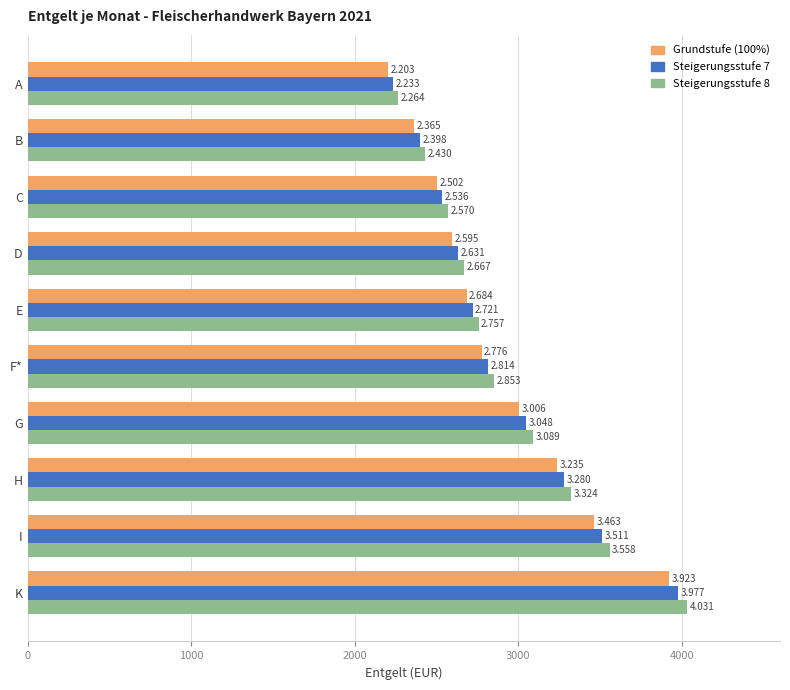

What are all the series names shown in the legend?

Grundstufe (100%), Steigerungsstufe 7, Steigerungsstufe 8